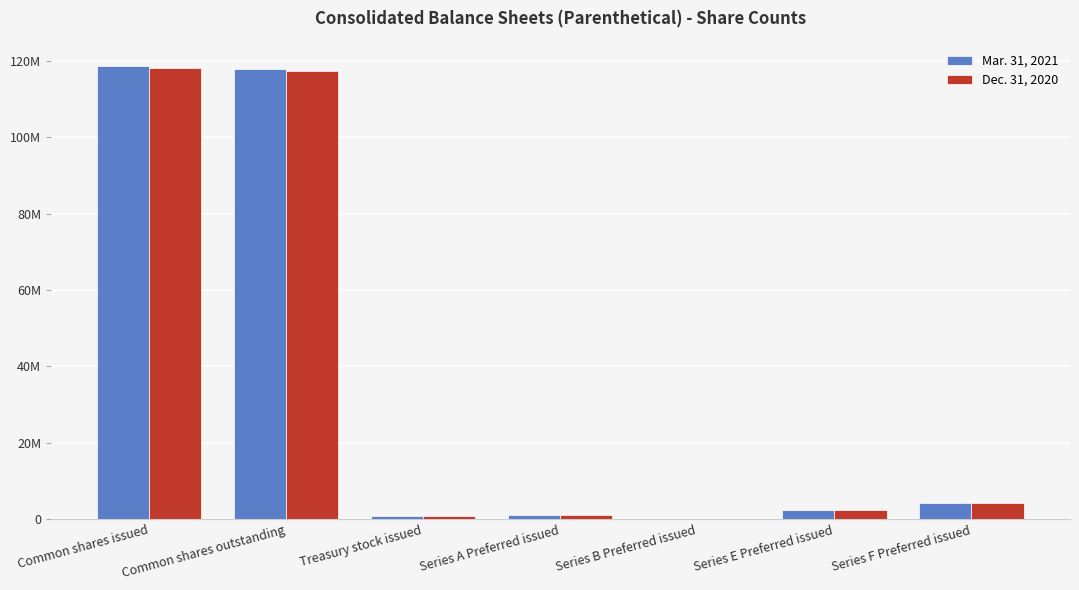

Where is Dec. 31, 2020 nearest to the value 59081075?

Series F Preferred issued